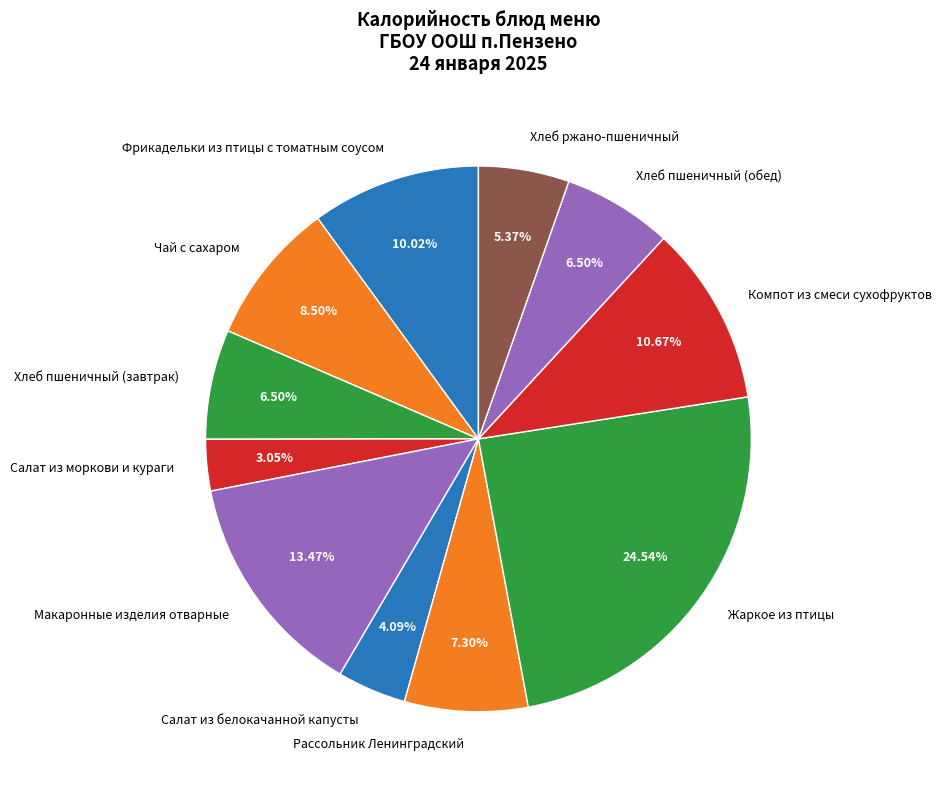

To the nearest percent, what portion does Салат из белокачанной капусты represent?

4%